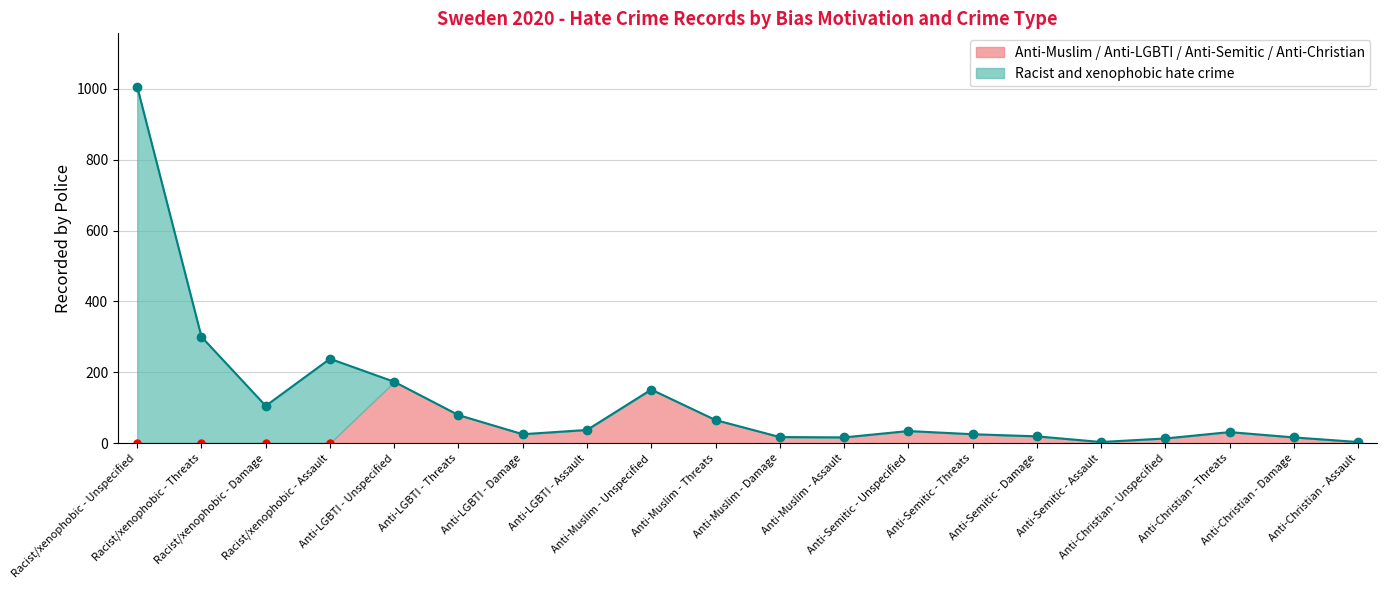

Reading left to right, transcribe all the data shown in this chart.

0	0	0	0	173	79	25	37	151	65	17	16	34	25	19	3	13	31	16	3